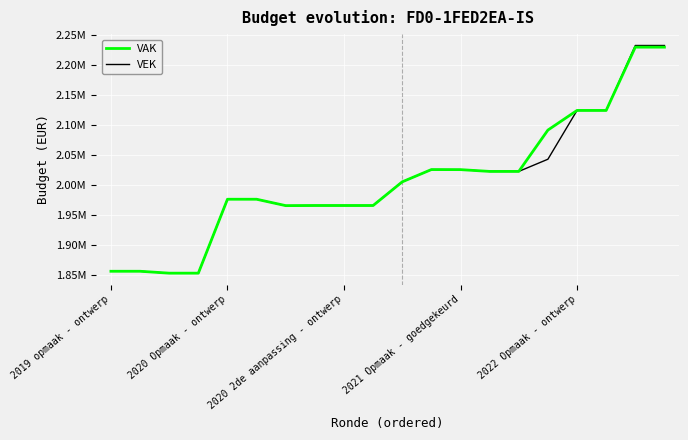

What are all the series names shown in the legend?

VAK, VEK